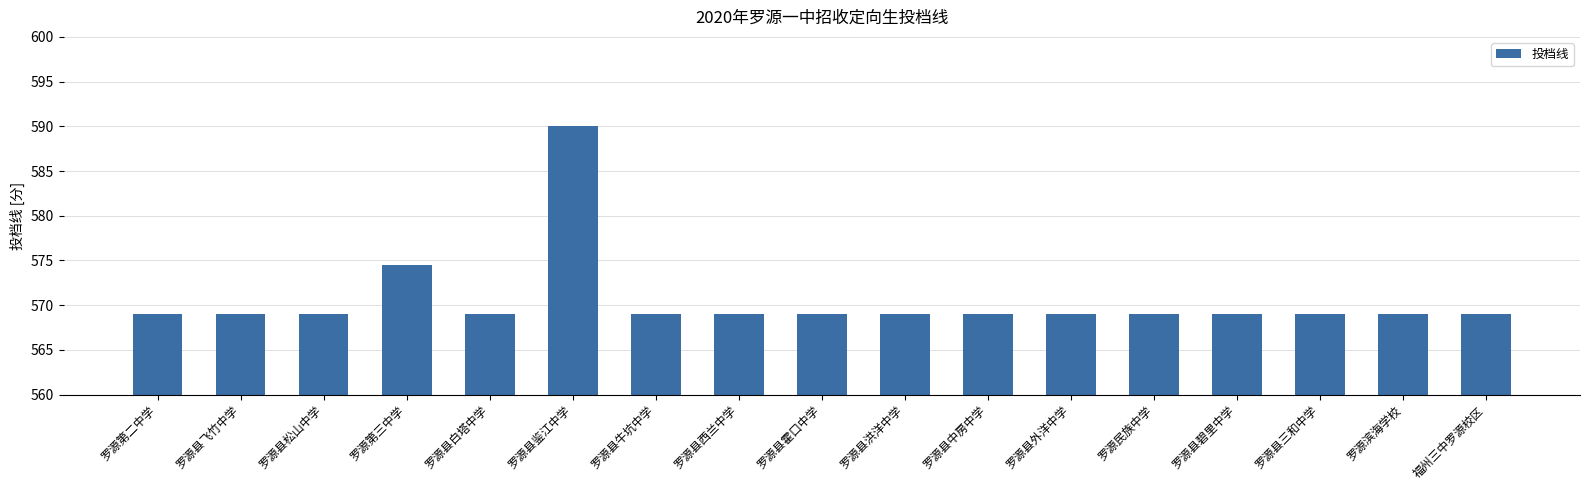

What value does the data have at 罗源县西兰中学?

569.0